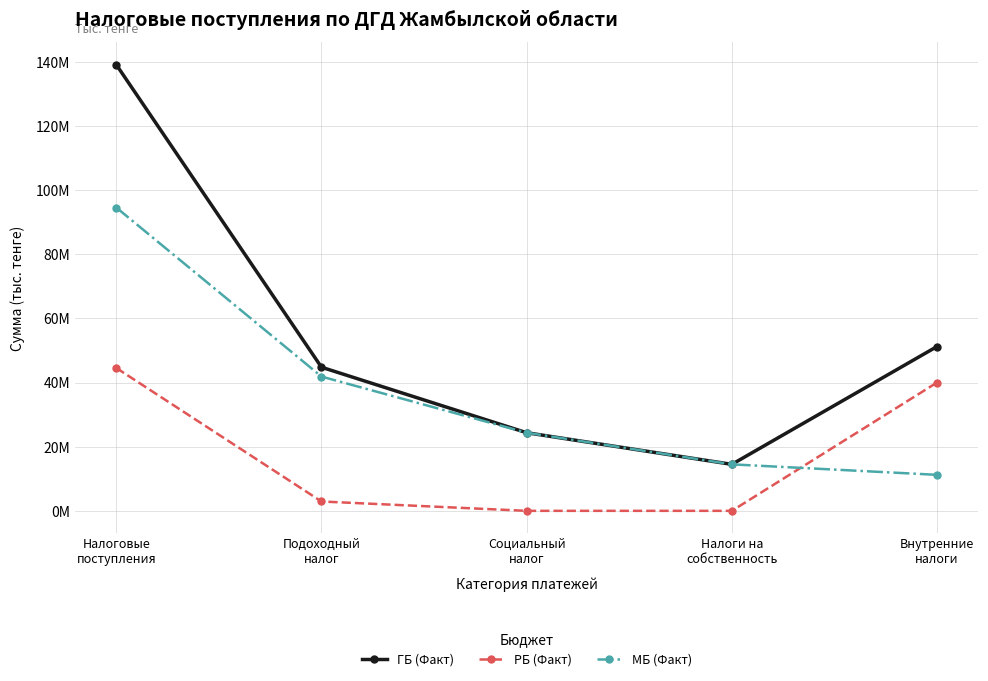

Is this an area chart (filled region under the line)?

No